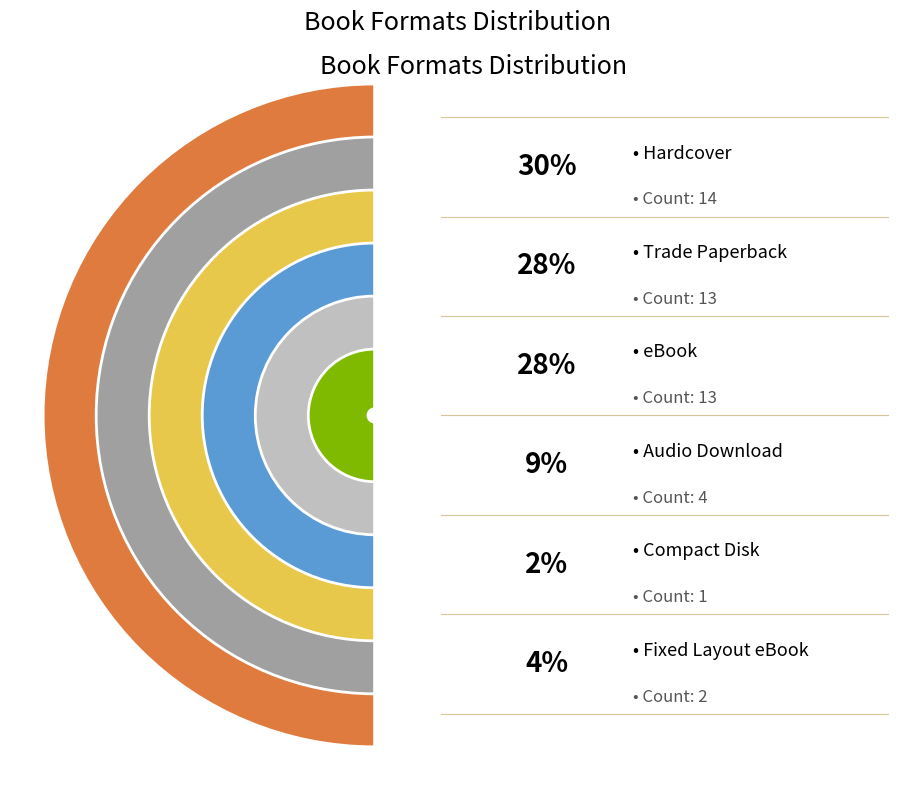

To the nearest percent, what is the average slice percentage?

17%